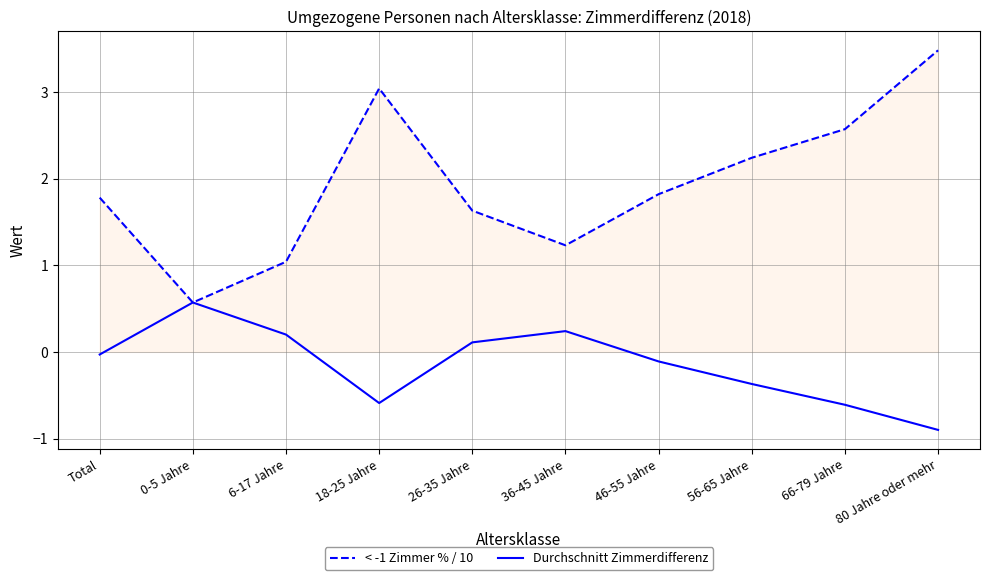

What is the total value across all series at 46-55 Jahre?

1.7